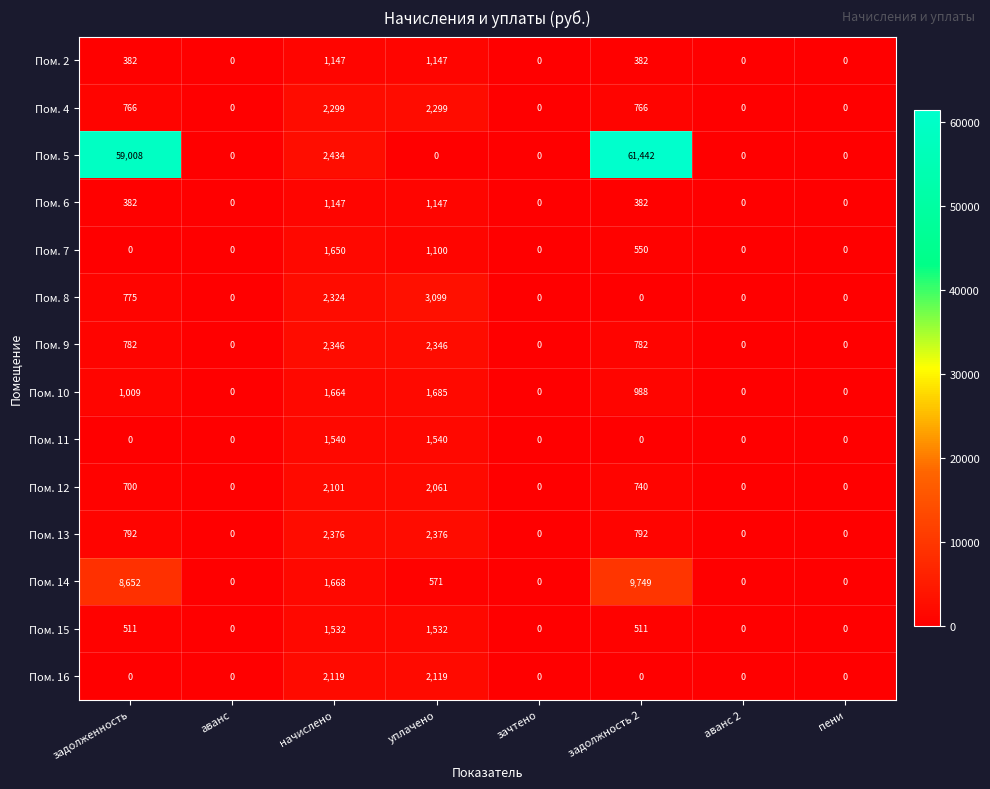

The value of Пом. 9 at начислено is 2346. True or false?

True